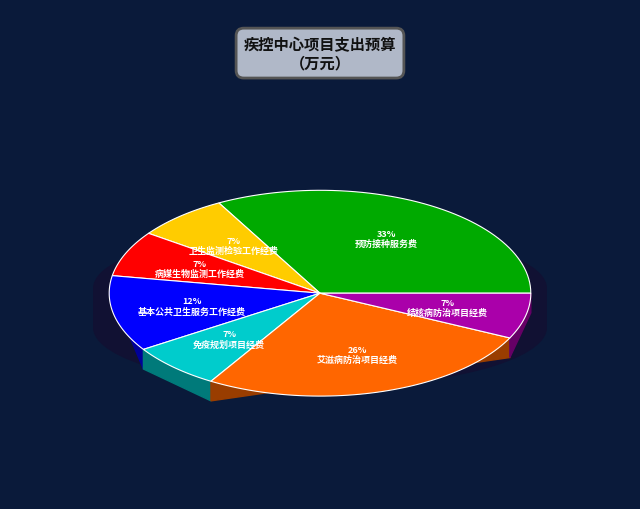

How many slices are in this pie chart?

7